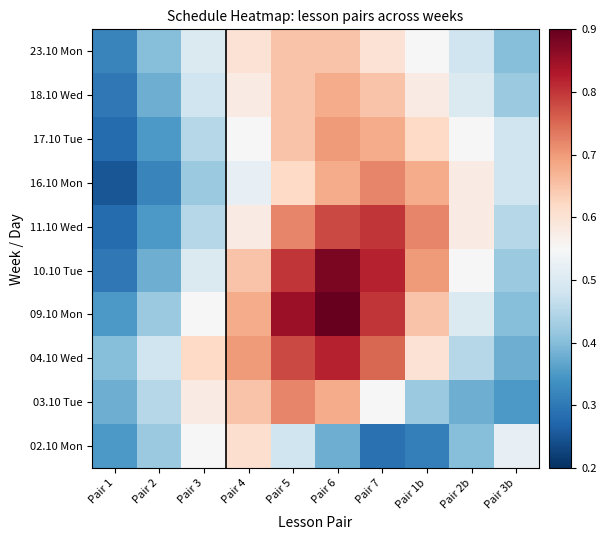

Reading right to left, extract all data points from this chart.

02.10 Mon: Pair 3b=0.5	Pair 2b=0.4	Pair 1b=0.3	Pair 7=0.3	Pair 6=0.4	Pair 5=0.5	Pair 4=0.6	Pair 3=0.6	Pair 2=0.4	Pair 1=0.3
03.10 Tue: Pair 3b=0.3	Pair 2b=0.4	Pair 1b=0.4	Pair 7=0.6	Pair 6=0.7	Pair 5=0.7	Pair 4=0.7	Pair 3=0.6	Pair 2=0.5	Pair 1=0.4
04.10 Wed: Pair 3b=0.4	Pair 2b=0.5	Pair 1b=0.6	Pair 7=0.8	Pair 6=0.8	Pair 5=0.8	Pair 4=0.7	Pair 3=0.6	Pair 2=0.5	Pair 1=0.4
09.10 Mon: Pair 3b=0.4	Pair 2b=0.5	Pair 1b=0.7	Pair 7=0.8	Pair 6=0.9	Pair 5=0.8	Pair 4=0.7	Pair 3=0.6	Pair 2=0.4	Pair 1=0.3
10.10 Tue: Pair 3b=0.4	Pair 2b=0.6	Pair 1b=0.7	Pair 7=0.8	Pair 6=0.9	Pair 5=0.8	Pair 4=0.7	Pair 3=0.5	Pair 2=0.4	Pair 1=0.3
11.10 Wed: Pair 3b=0.5	Pair 2b=0.6	Pair 1b=0.7	Pair 7=0.8	Pair 6=0.8	Pair 5=0.7	Pair 4=0.6	Pair 3=0.5	Pair 2=0.3	Pair 1=0.3
16.10 Mon: Pair 3b=0.5	Pair 2b=0.6	Pair 1b=0.7	Pair 7=0.7	Pair 6=0.7	Pair 5=0.6	Pair 4=0.5	Pair 3=0.4	Pair 2=0.3	Pair 1=0.2
17.10 Tue: Pair 3b=0.5	Pair 2b=0.6	Pair 1b=0.6	Pair 7=0.7	Pair 6=0.7	Pair 5=0.7	Pair 4=0.6	Pair 3=0.5	Pair 2=0.3	Pair 1=0.3
18.10 Wed: Pair 3b=0.4	Pair 2b=0.5	Pair 1b=0.6	Pair 7=0.7	Pair 6=0.7	Pair 5=0.7	Pair 4=0.6	Pair 3=0.5	Pair 2=0.4	Pair 1=0.3
23.10 Mon: Pair 3b=0.4	Pair 2b=0.5	Pair 1b=0.6	Pair 7=0.6	Pair 6=0.7	Pair 5=0.7	Pair 4=0.6	Pair 3=0.5	Pair 2=0.4	Pair 1=0.3